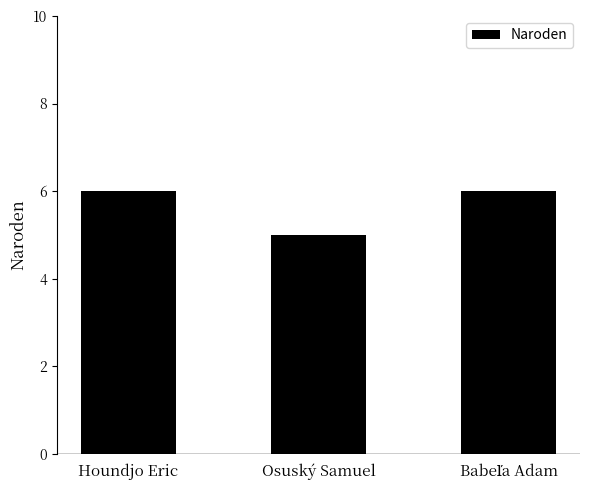

What is the maximum value shown in the chart?

6